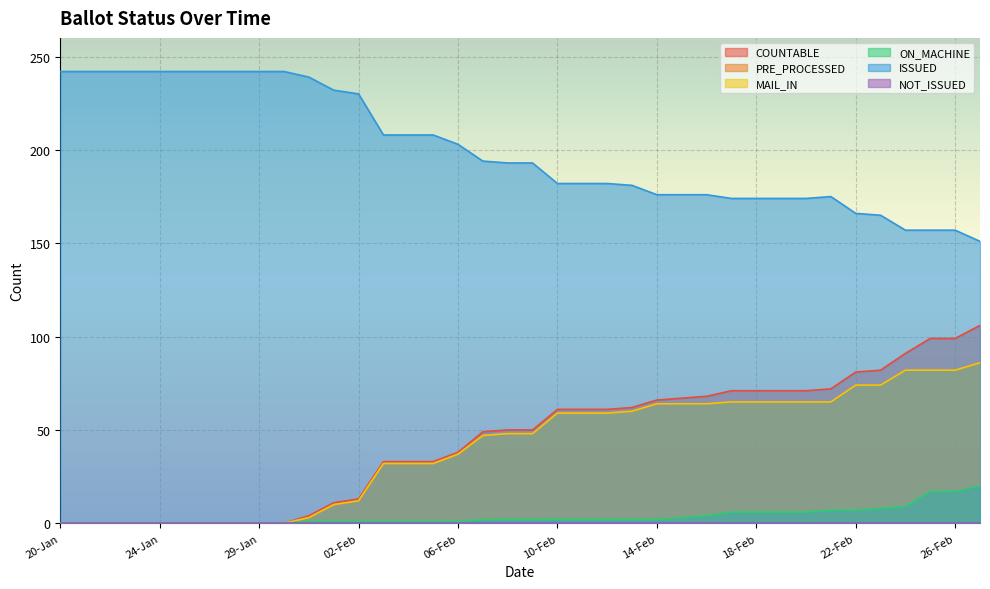

At which category does the chart reach its minimum across all series?

20-Jan